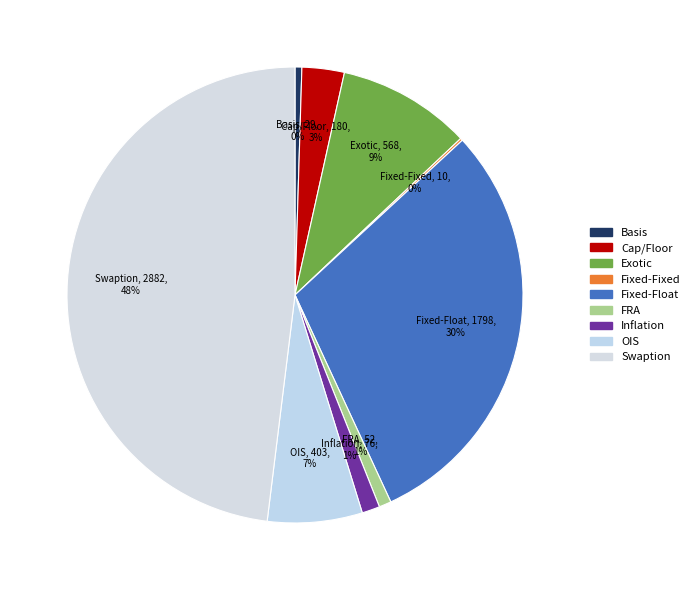

Is it true that Cap/Floor is 3% of the pie?

True